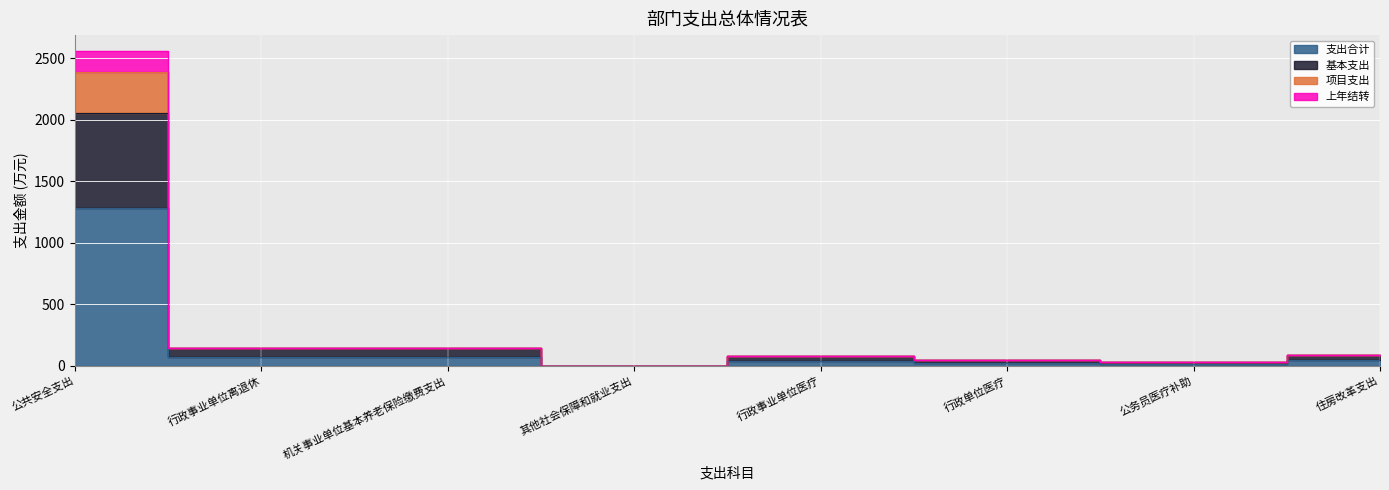

What is the sum of the 基本支出 values at 行政单位医疗 and 行政事业单位医疗?

124.7